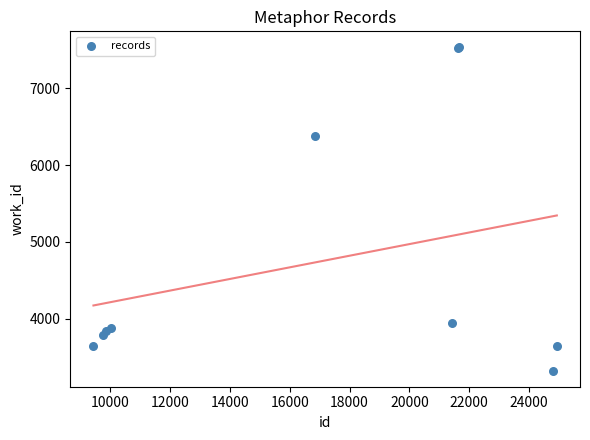

What Y value in the scatter plot is closest to 5427?

6379